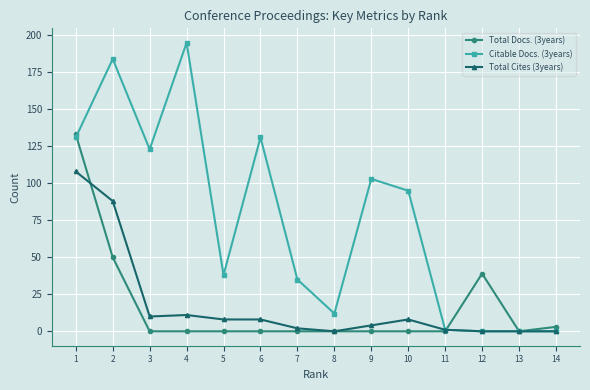

True or false: Citable Docs. (3years) has more than 0 points higher than both neighbors.

True